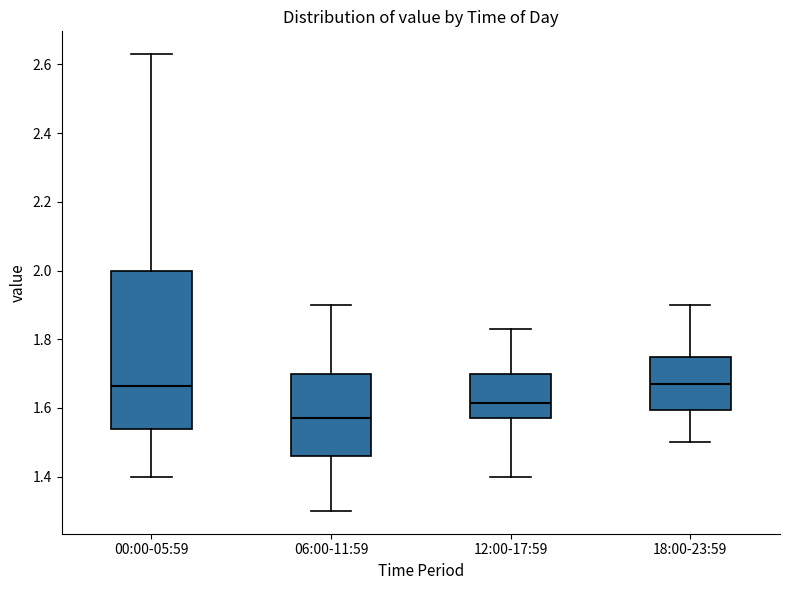

Where is the upper edge of the box for 06:00-11:59 on the y-axis? The values are not printed on the chart, so give them approximately, as read against the axis.

1.70